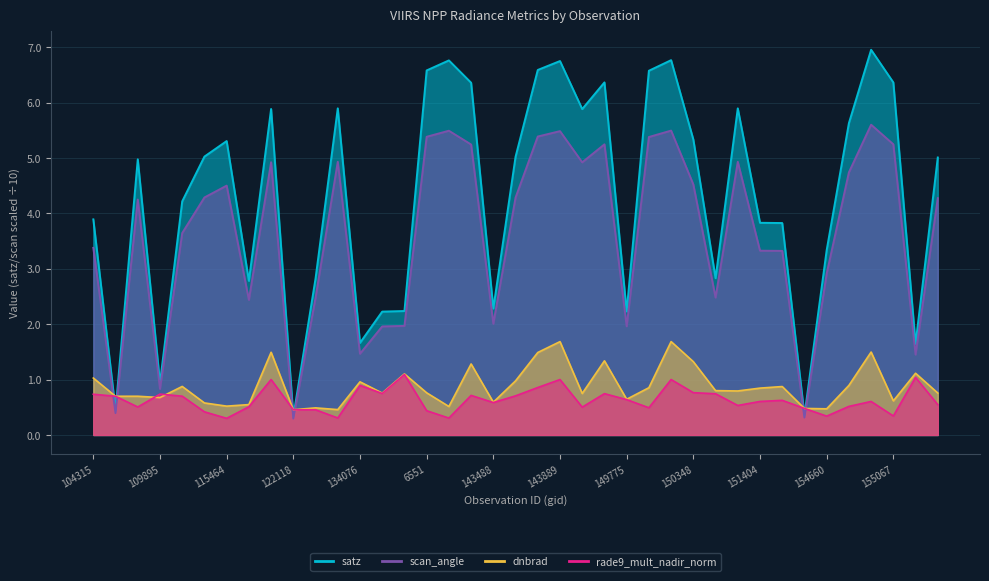

What is the difference between the maximum and minimum values in the scan_angle series?

5.3